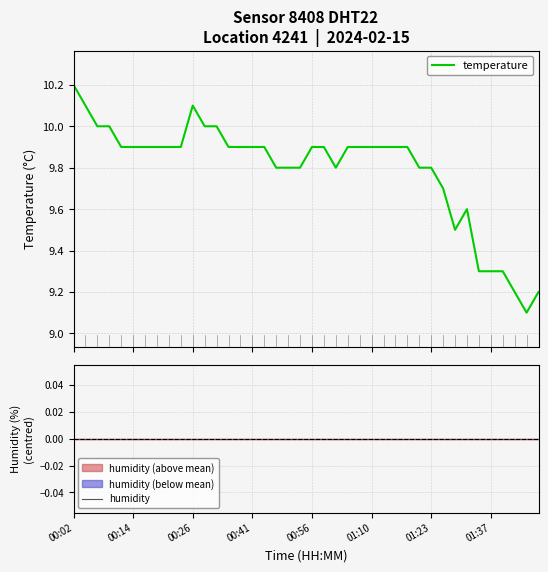

Is the value of humidity at 23 greater than the value of temperature at 13?

No